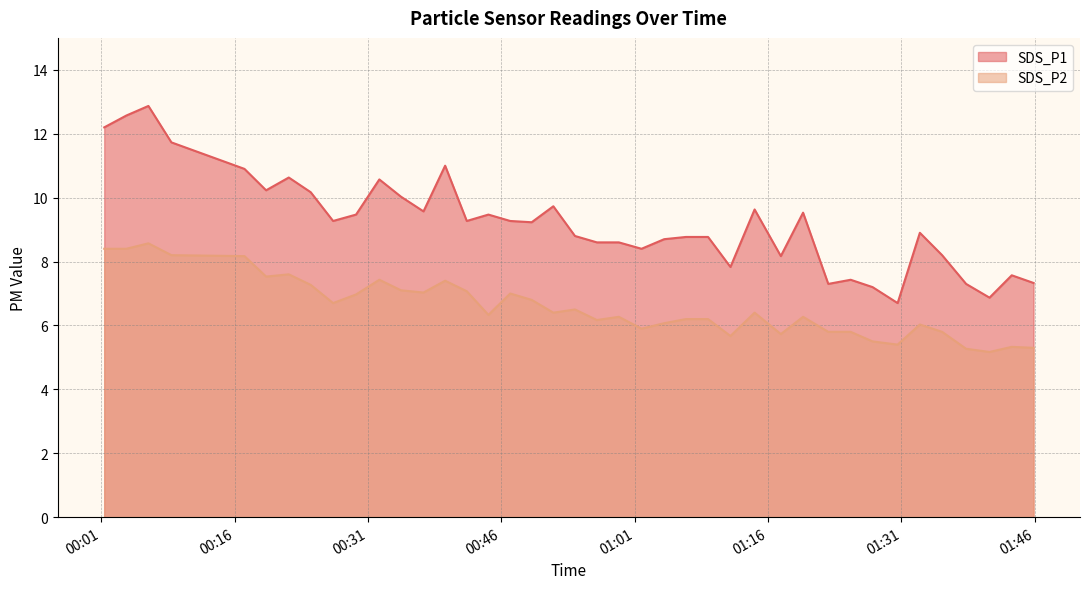

Is the value of SDS_P1 at 2021/12/14 00:51:51 greater than the value of SDS_P2 at 2021/12/14 00:17:07?

Yes